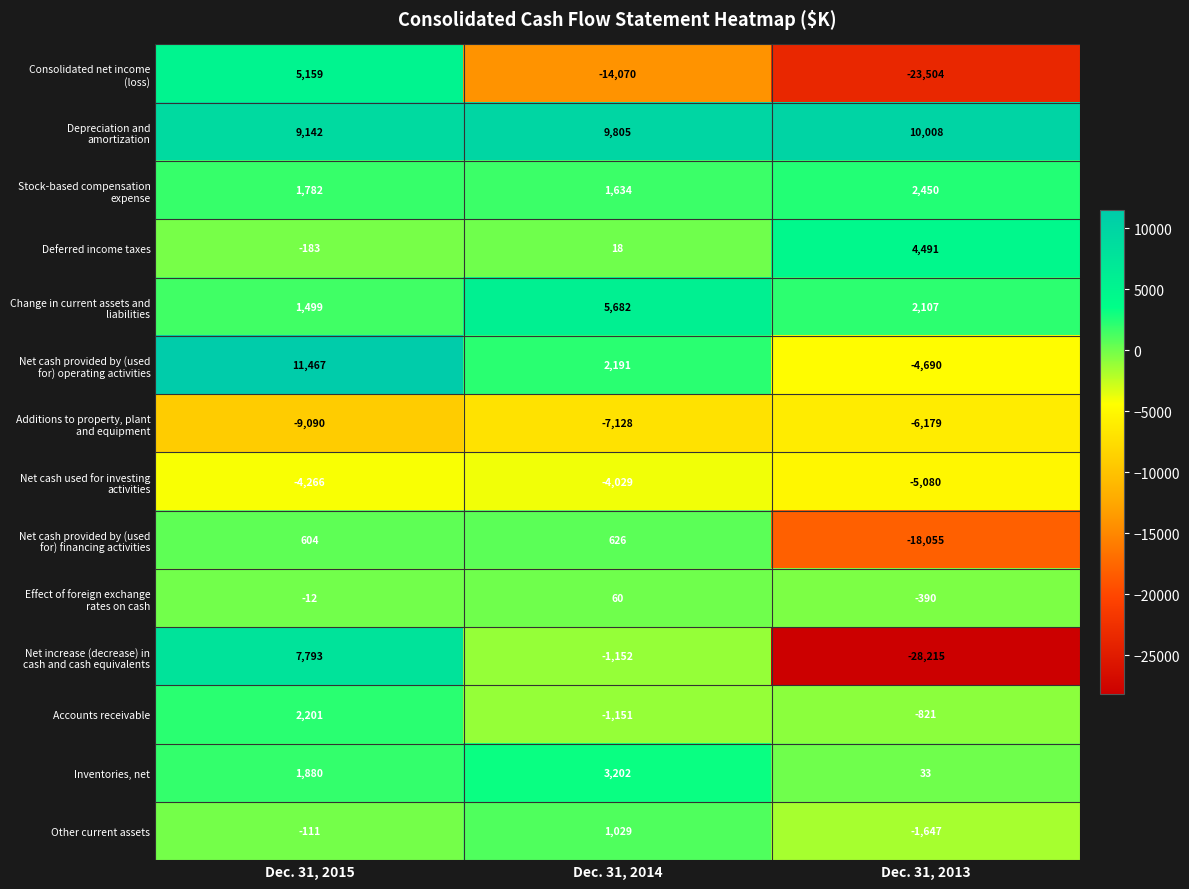

What is the greatest value displayed?

11467